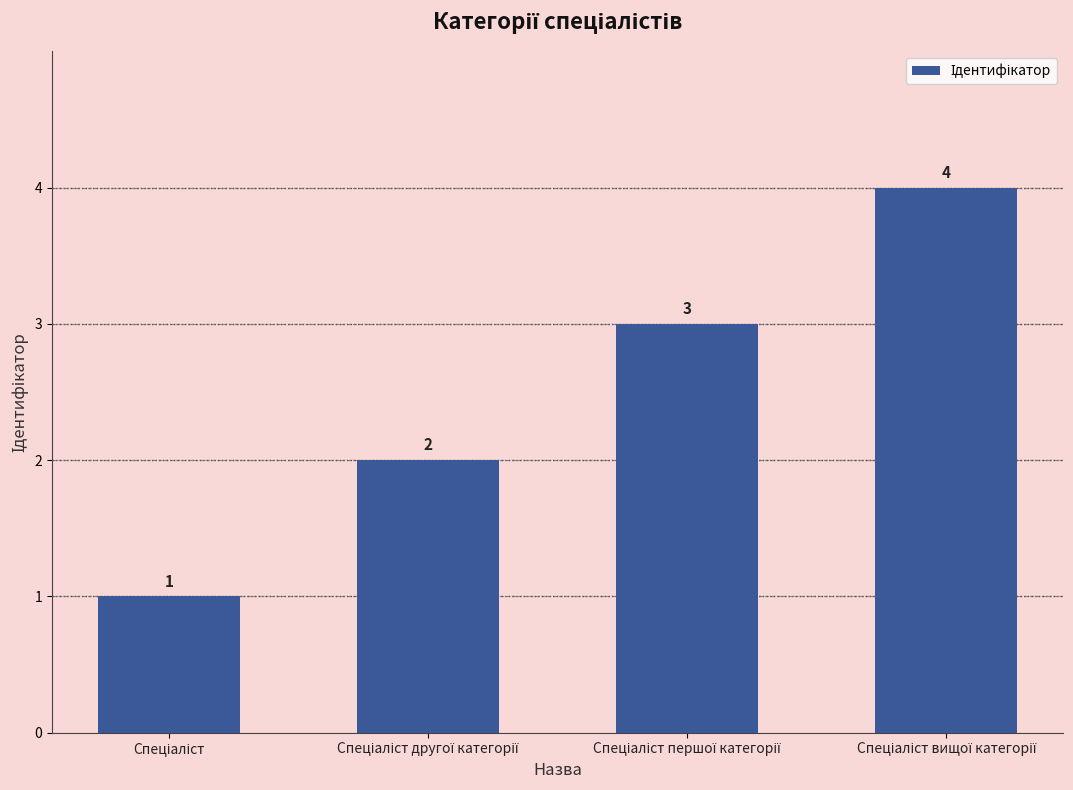

What is the sum of all values?

10